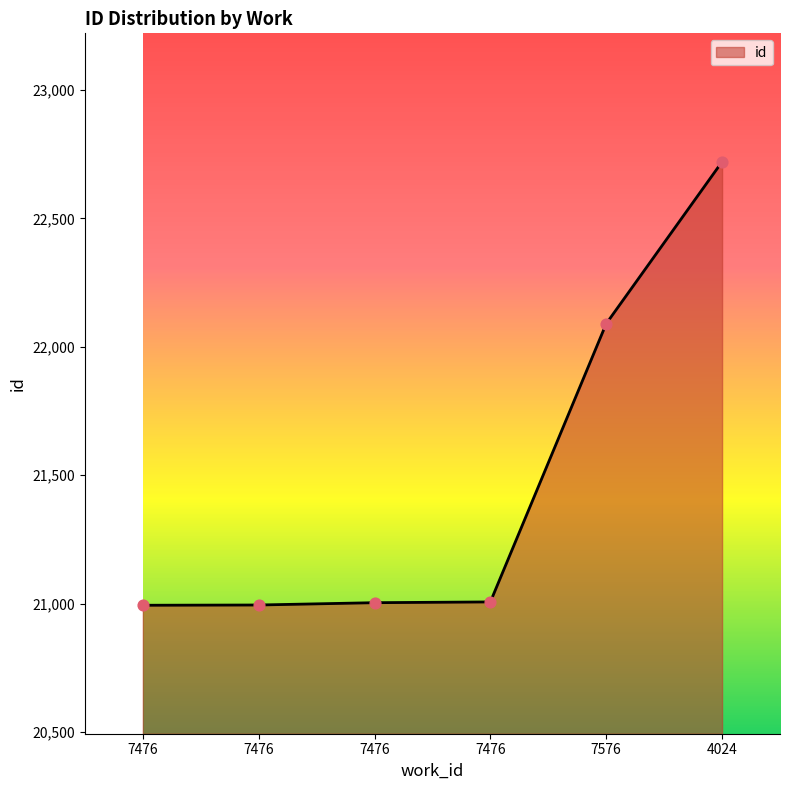

How many distinct data groups are displayed?

1